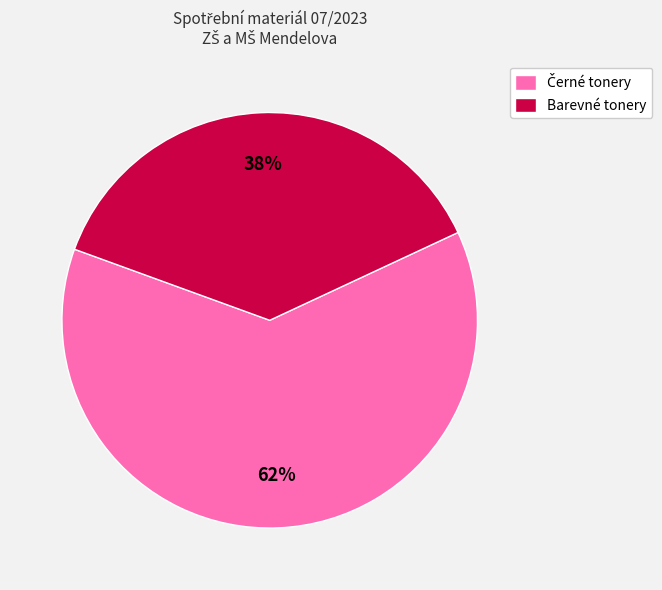

Does any single category account for the majority?

Yes